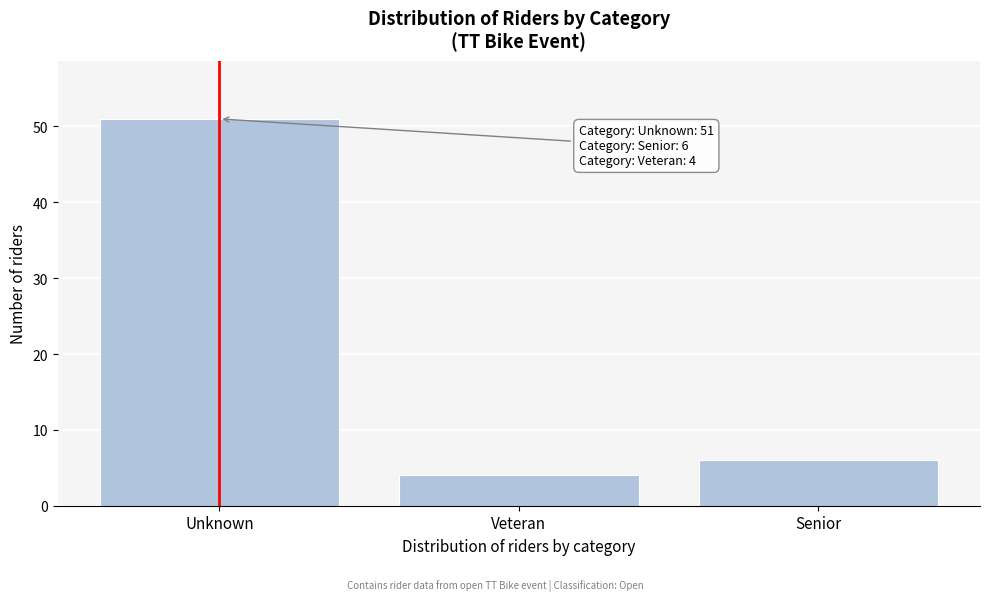

Reading left to right, what are all the values shown in this chart?

Unknown=51	Veteran=4	Senior=6